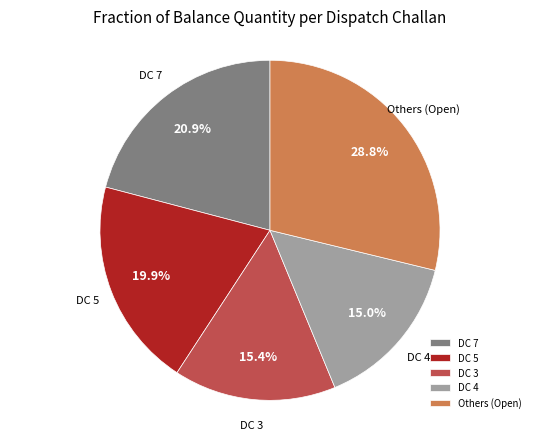

How much of the chart is everything except Others (Open)?

71.2%